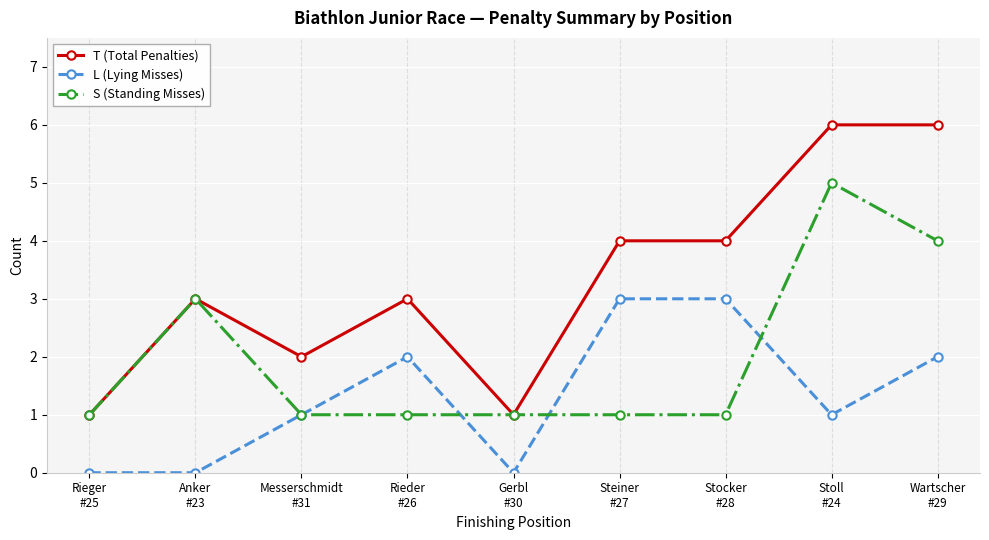

True or false: S (Standing Misses) has more than 1 points higher than both neighbors.

True